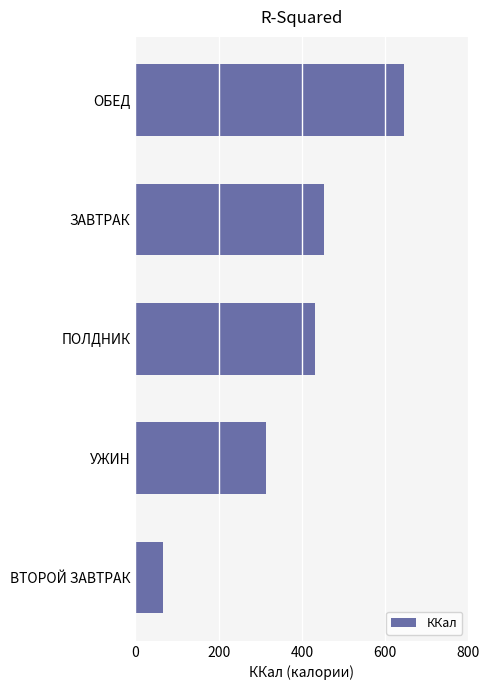

What value does the data have at ОБЕД?

644.5